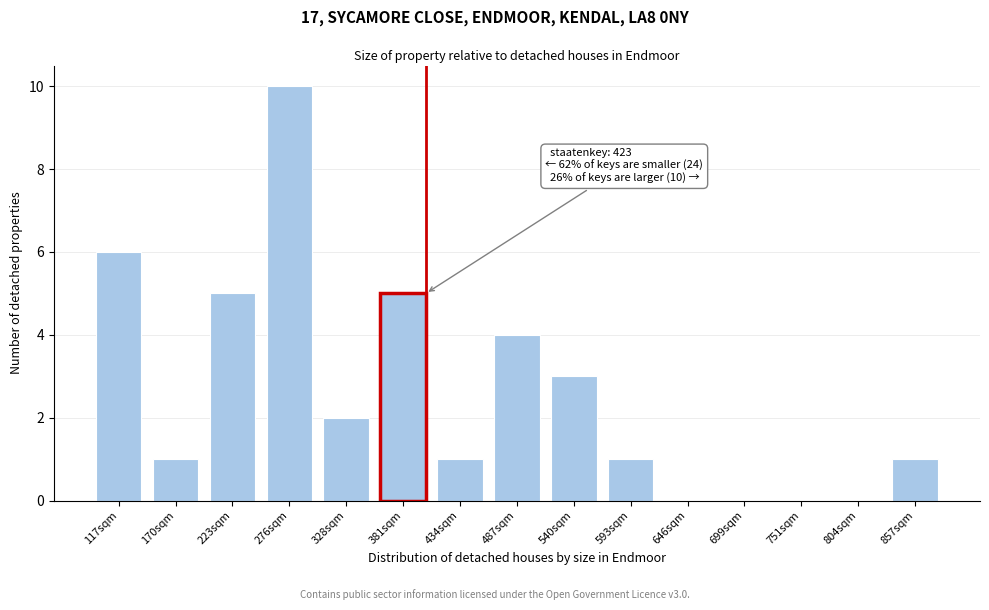

Reading left to right, extract all data points from this chart.

117sqm=6	170sqm=1	223sqm=5	276sqm=10	328sqm=2	381sqm=5	434sqm=1	487sqm=4	540sqm=3	593sqm=1	646sqm=0	699sqm=0	751sqm=0	804sqm=0	857sqm=1